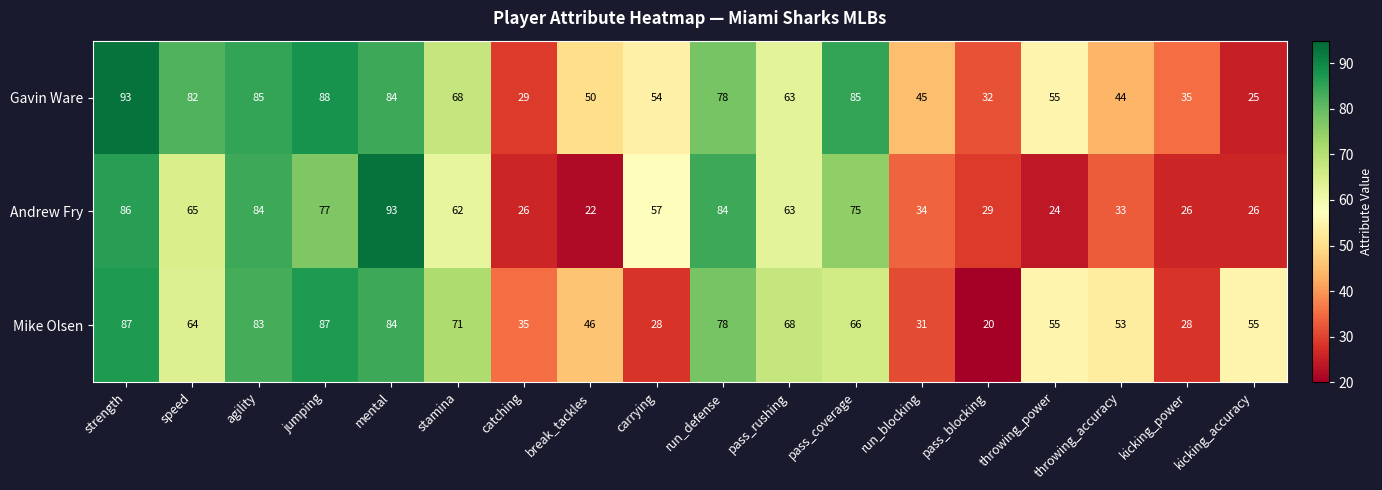

True or false: Mike Olsen has a value of 55 at throwing_power.

True